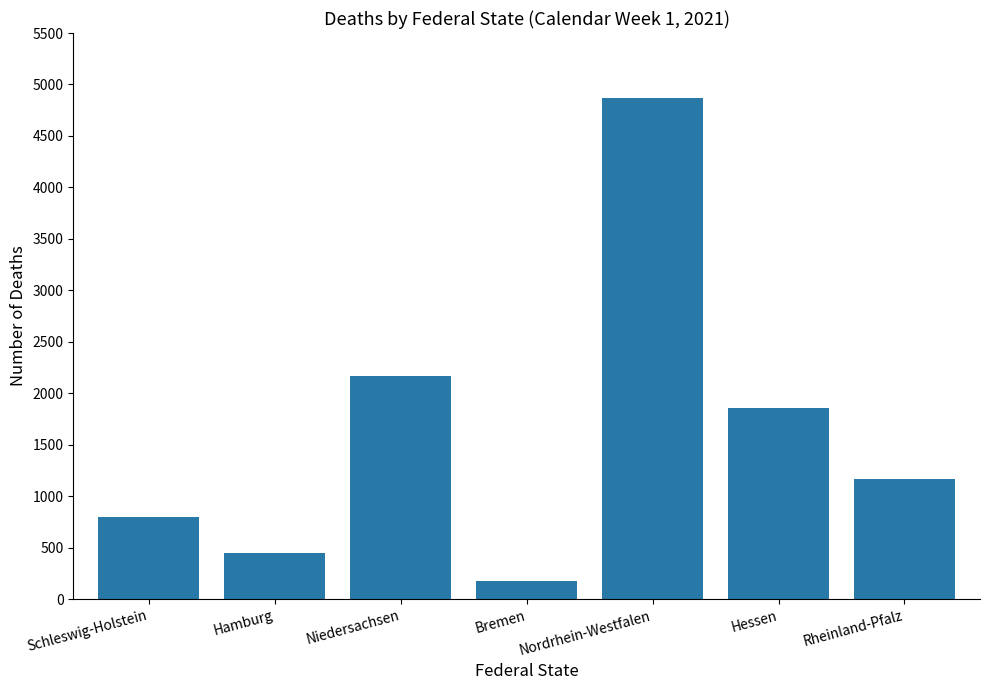

The chart shows a value of 2004 at Rheinland-Pfalz. True or false?

False